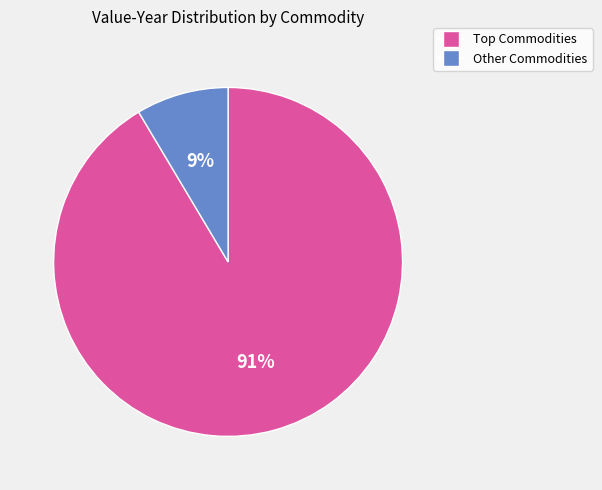

How many slices are in this pie chart?

2